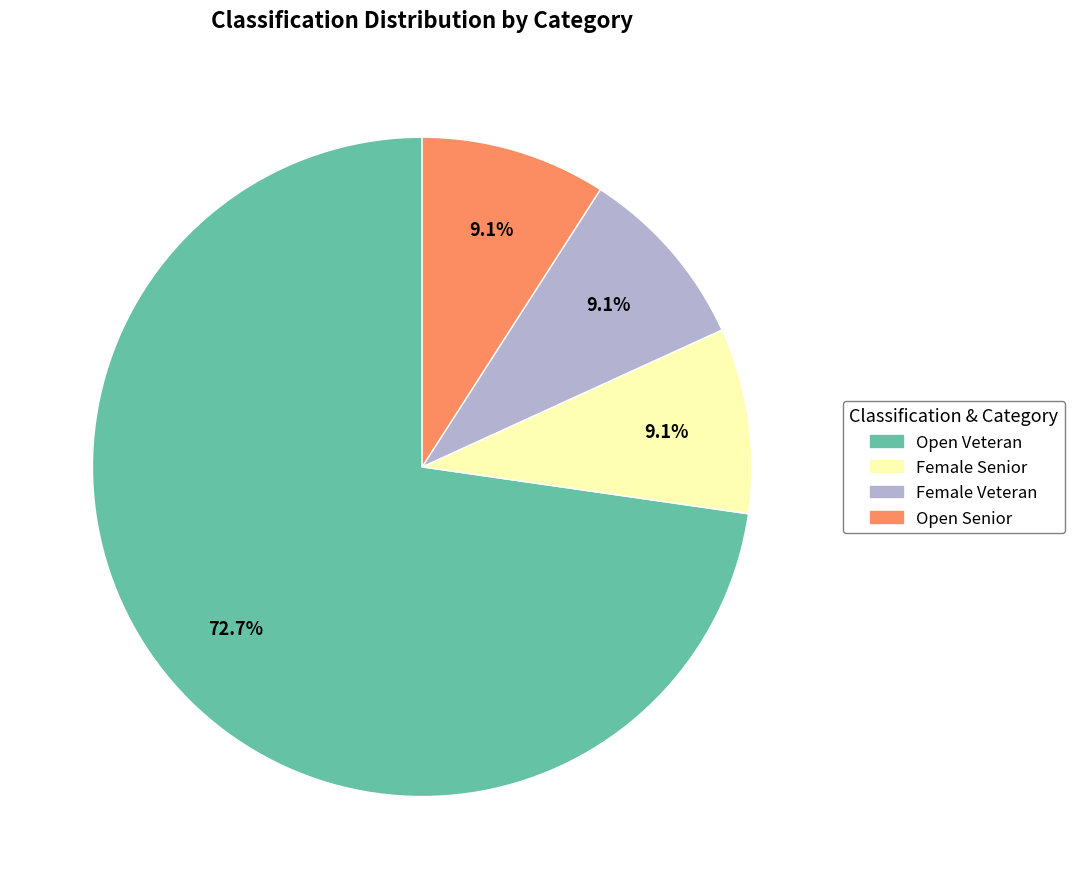

Is Female Veteran the majority of the pie?

No